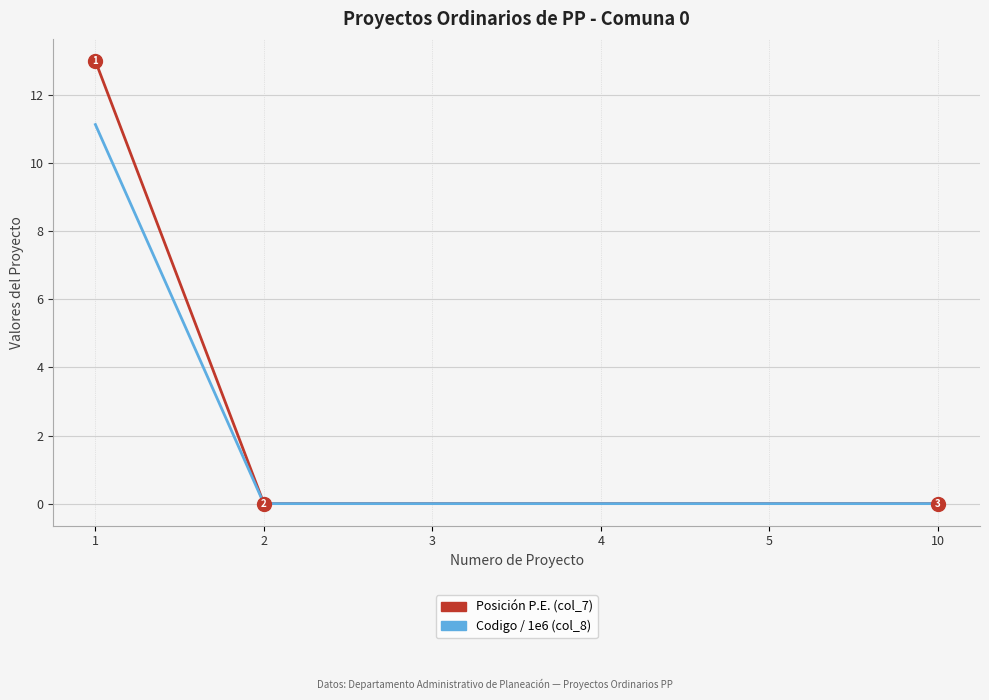

What is the highest value of the Codigo / 1e6 (col_8) series?

11.1